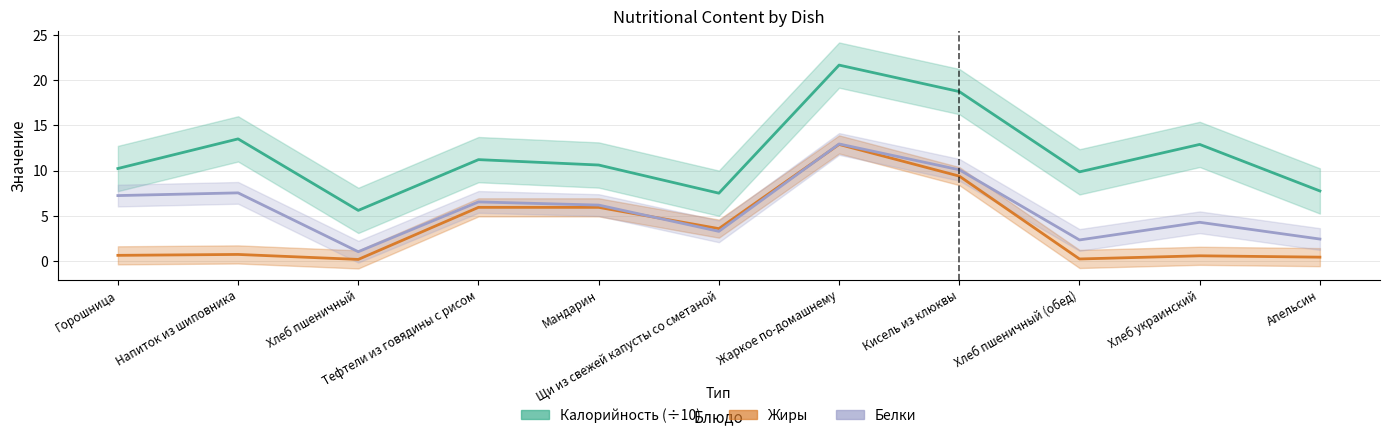

What is the label of the 3rd point from the right?

Хлеб пшеничный (обед)